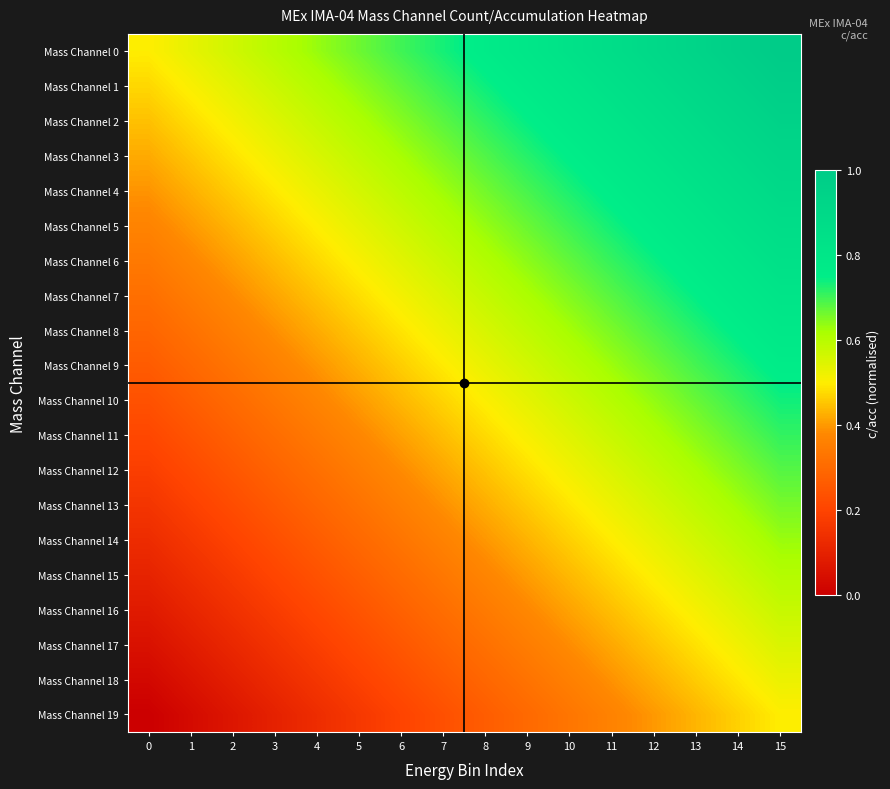

Rank the series by their maximum value, from lowest to highest.

Mass Channel 19, Mass Channel 18, Mass Channel 17, Mass Channel 16, Mass Channel 15, Mass Channel 14, Mass Channel 13, Mass Channel 12, Mass Channel 11, Mass Channel 10, Mass Channel 9, Mass Channel 8, Mass Channel 7, Mass Channel 6, Mass Channel 5, Mass Channel 4, Mass Channel 3, Mass Channel 2, Mass Channel 1, Mass Channel 0